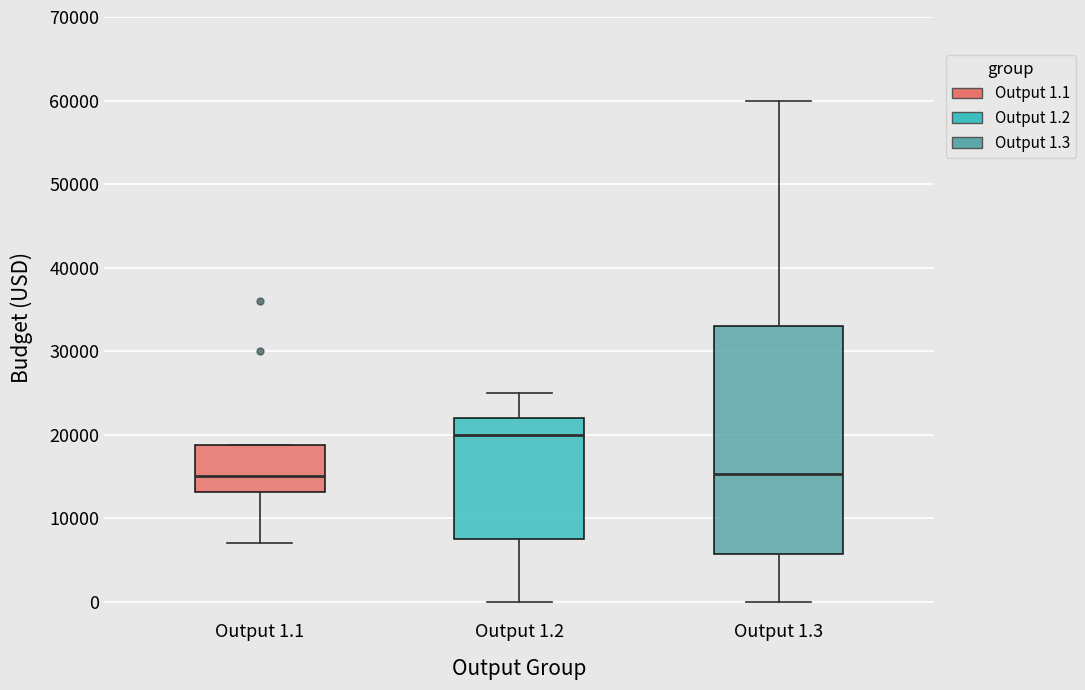

Reading left to right, read every box against the y-axis: the position of its median line, the range the box covers, and the ends of its whiskers. The values are not printed on the chart, so give them approximately, as read against the axis.

Output 1.1: median 15000, box 13000 to 19000, whiskers 7000 to 19000
Output 1.2: median 20000, box 8000 to 22000, whiskers 0 to 25000
Output 1.3: median 15000, box 6000 to 33000, whiskers 0 to 60000